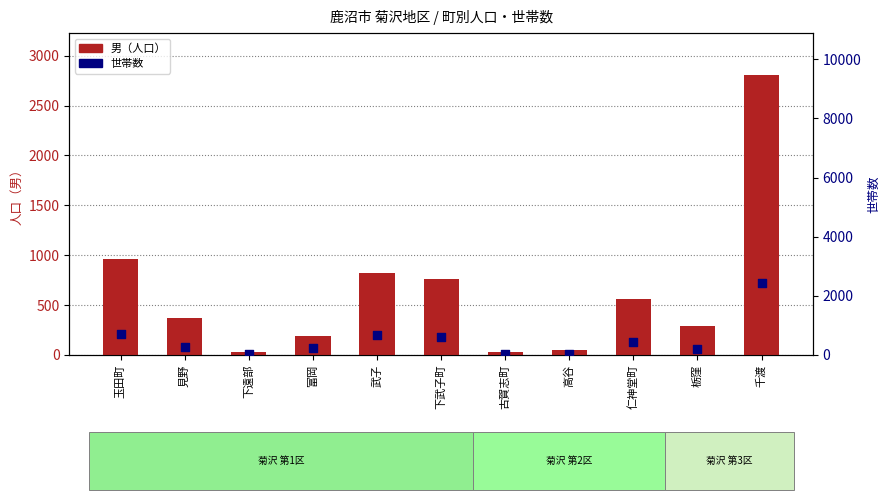

What are all the series names shown in the legend?

男（人口）, 世帯数